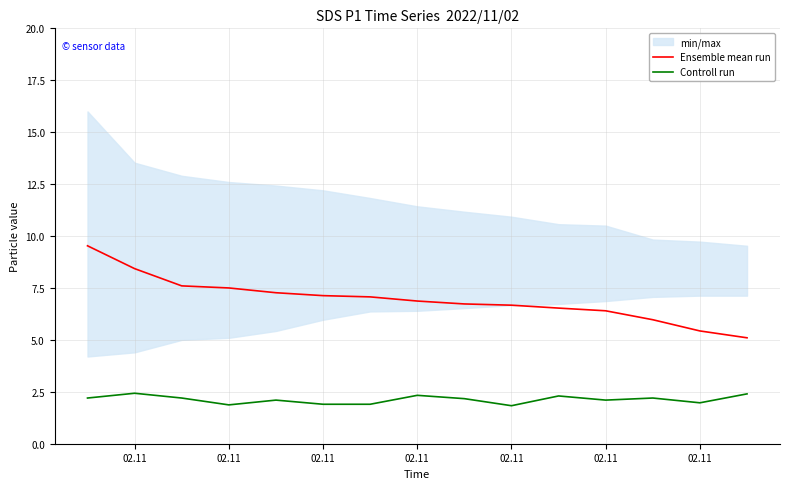

At which category does Controll run reach its first local peak?

02.11